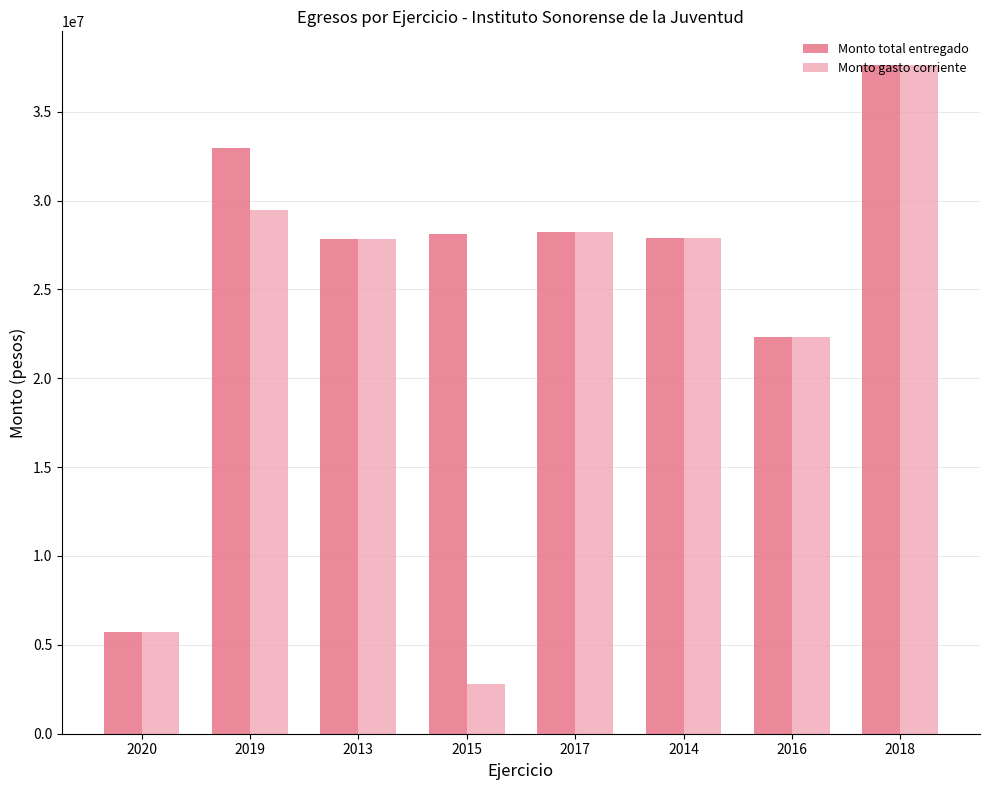

What is the highest value of the Monto gasto corriente series?

37637401.0